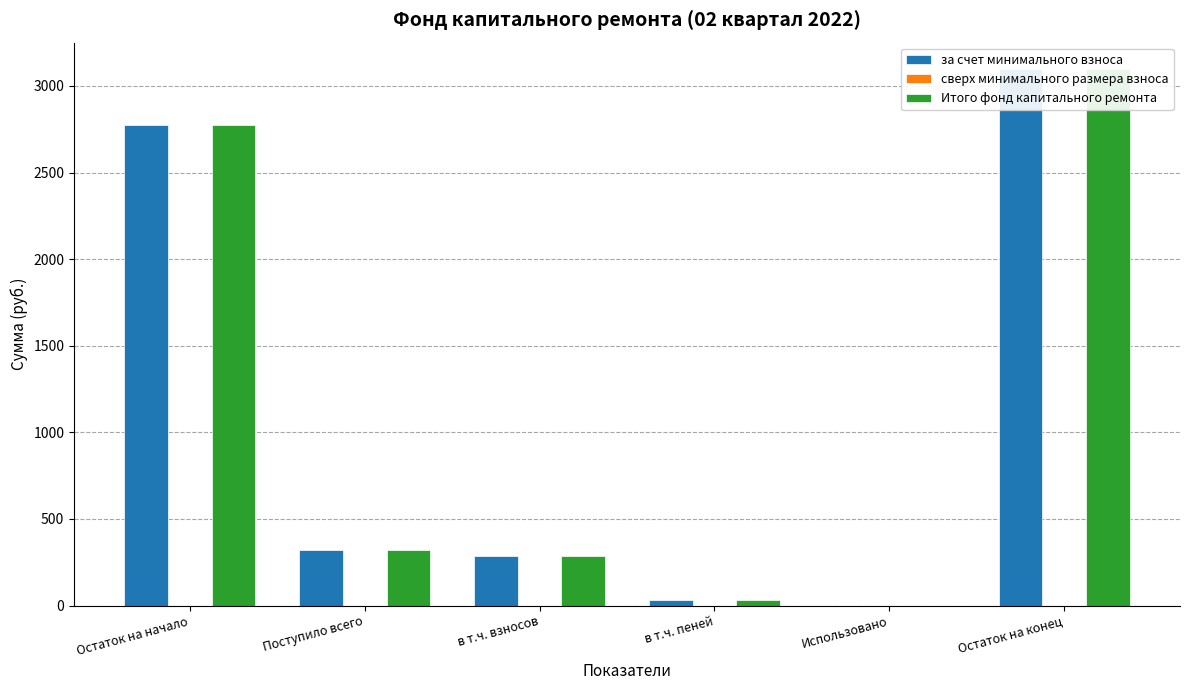

Does the chart contain any negative values?

No